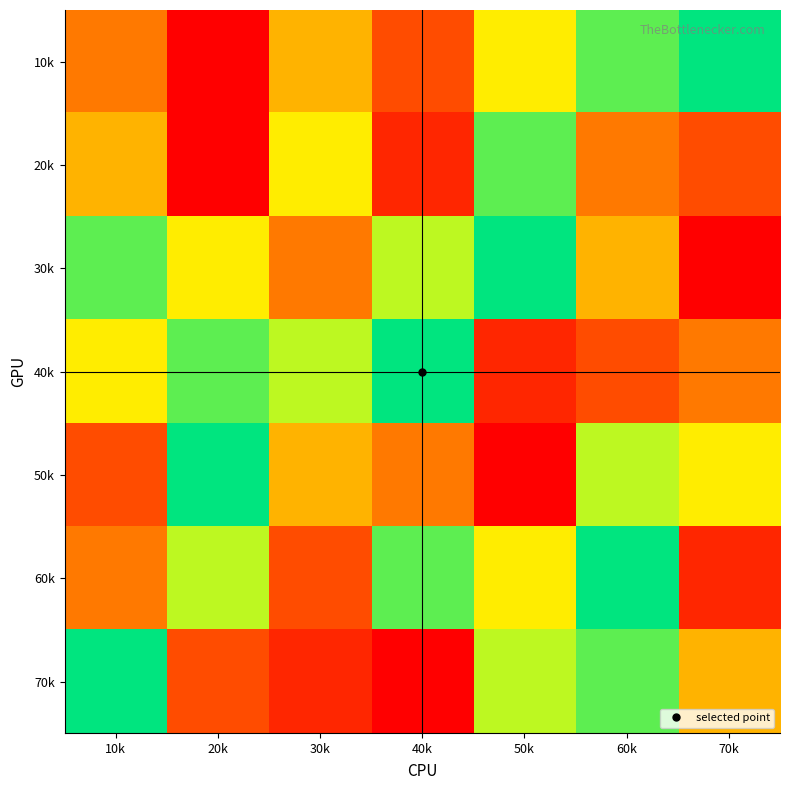

Reading left to right, list all the values displayed in this chart.

10k: 10k=4	20k=1	30k=5	40k=3	50k=6	60k=8	70k=9
20k: 10k=5	20k=1	30k=6	40k=2	50k=8	60k=4	70k=3
30k: 10k=8	20k=6	30k=4	40k=7	50k=9	60k=5	70k=1
40k: 10k=6	20k=8	30k=7	40k=9	50k=2	60k=3	70k=4
50k: 10k=3	20k=9	30k=5	40k=4	50k=1	60k=7	70k=6
60k: 10k=4	20k=7	30k=3	40k=8	50k=6	60k=9	70k=2
70k: 10k=9	20k=3	30k=2	40k=1	50k=7	60k=8	70k=5